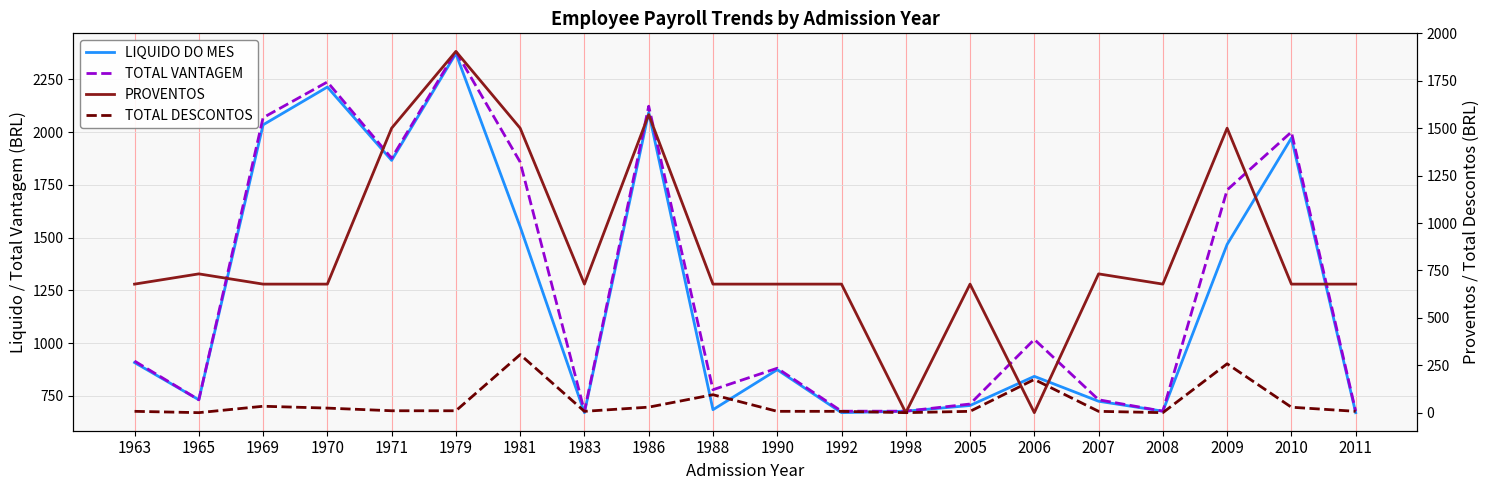

Between 2006 and 2008, which is larger?

2006